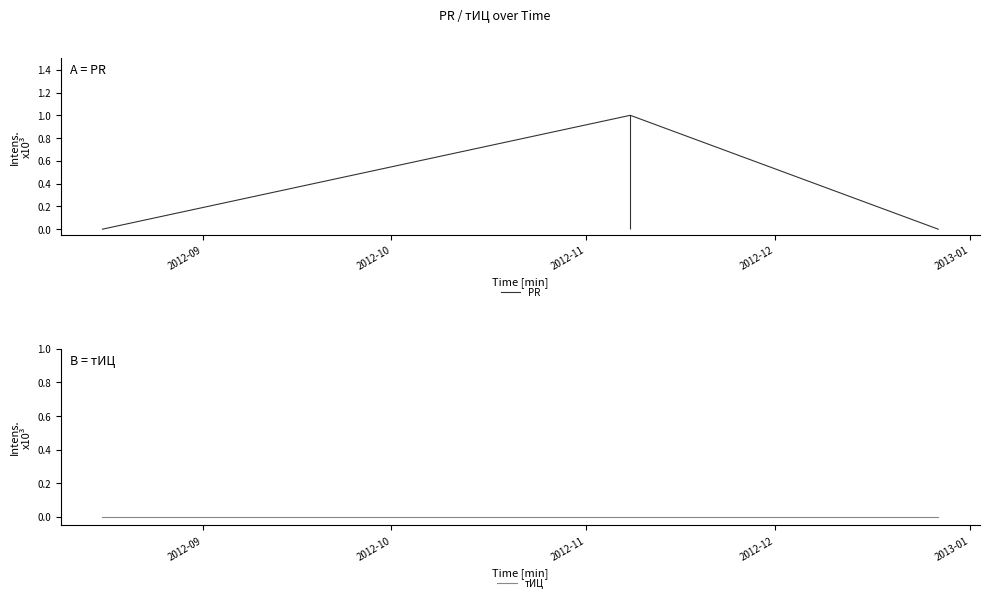

The value of тИЦ at 2012-11 is 0. True or false?

True